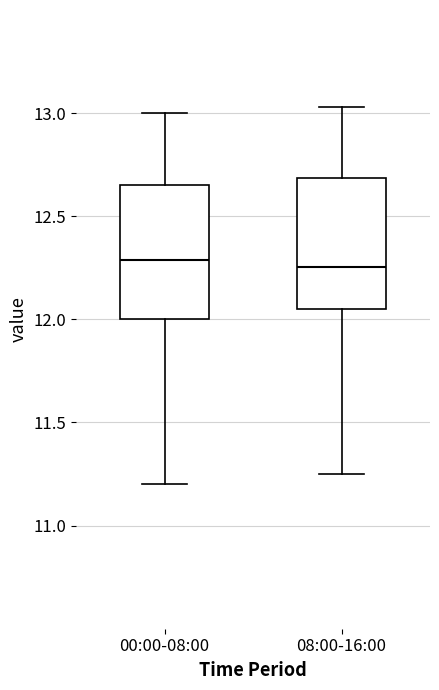

Reading left to right, read every box against the y-axis: the position of its median line, the range the box covers, and the ends of its whiskers. The values are not printed on the chart, so give them approximately, as read against the axis.

00:00-08:00: median 12.30, box 12.00 to 12.65, whiskers 11.20 to 13.00
08:00-16:00: median 12.25, box 12.05 to 12.70, whiskers 11.25 to 13.05